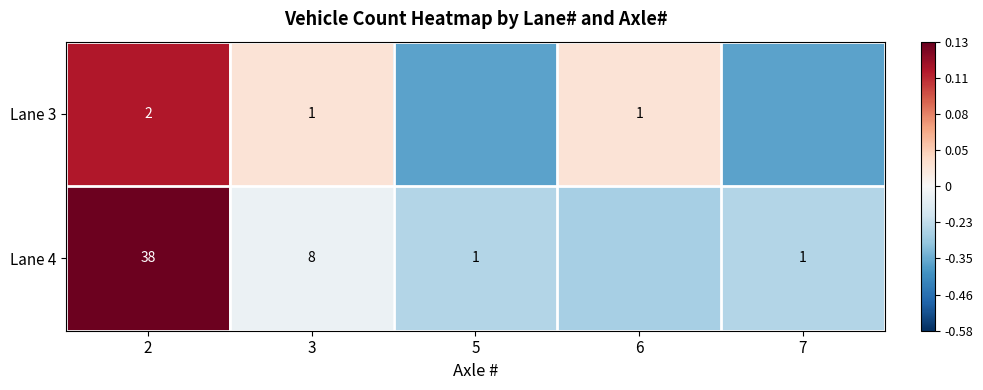

Is the value of Lane 4 at 7 greater than the value of Lane 3 at 2?

No